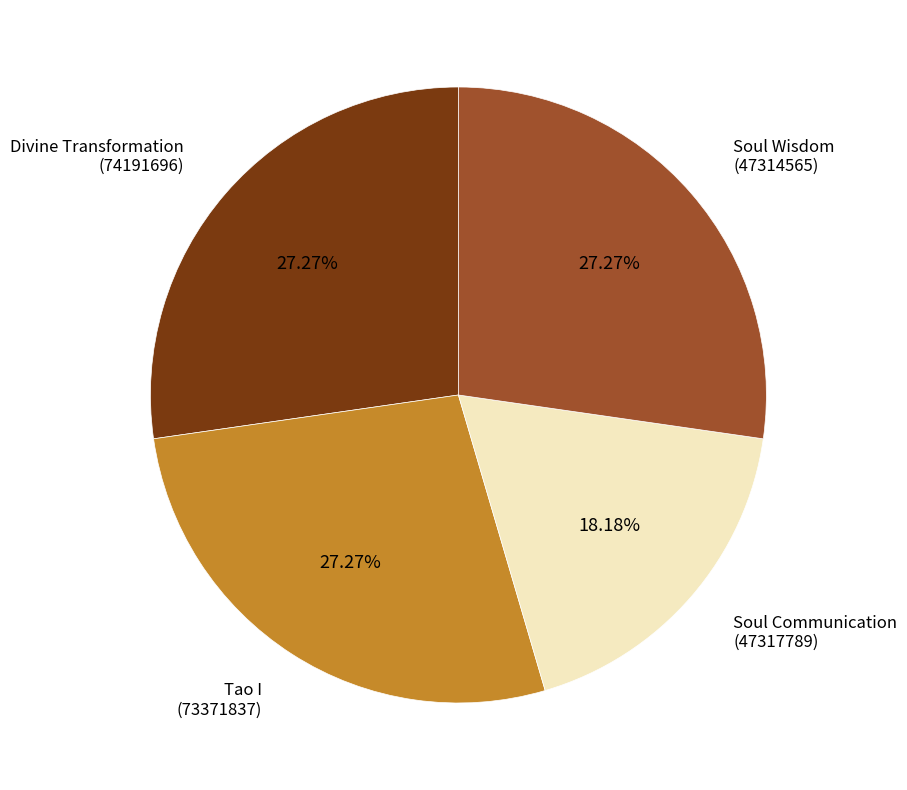

Is it true that Tao I (73371837) is 16% of the pie?

False